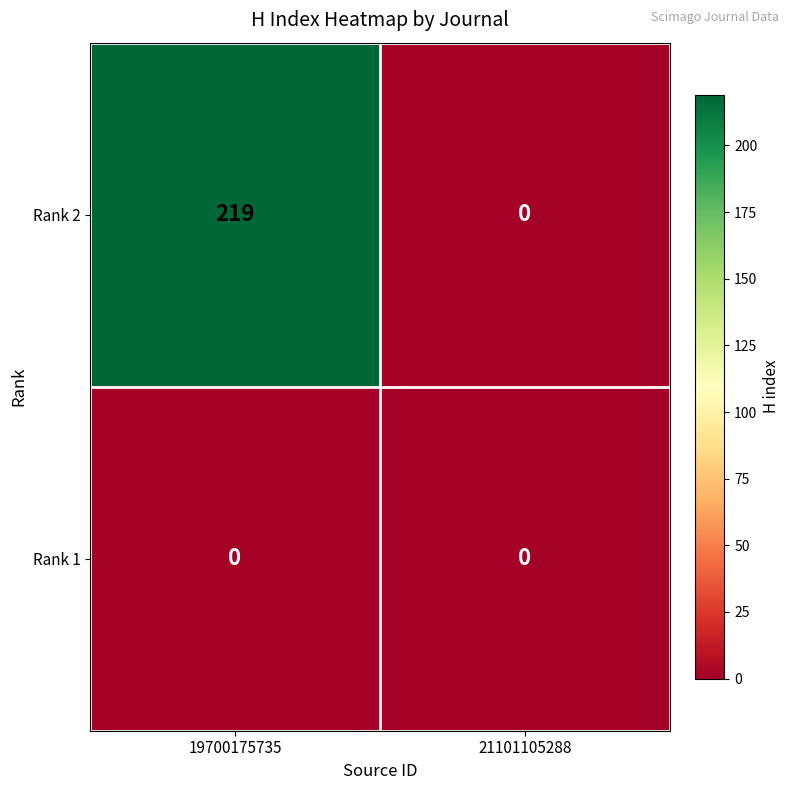

Which series has the largest total across all categories?

Rank 2